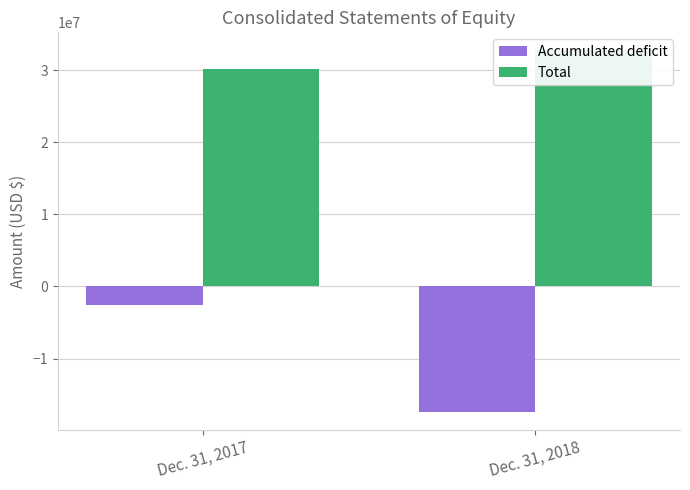

Which series has the largest total across all categories?

Total